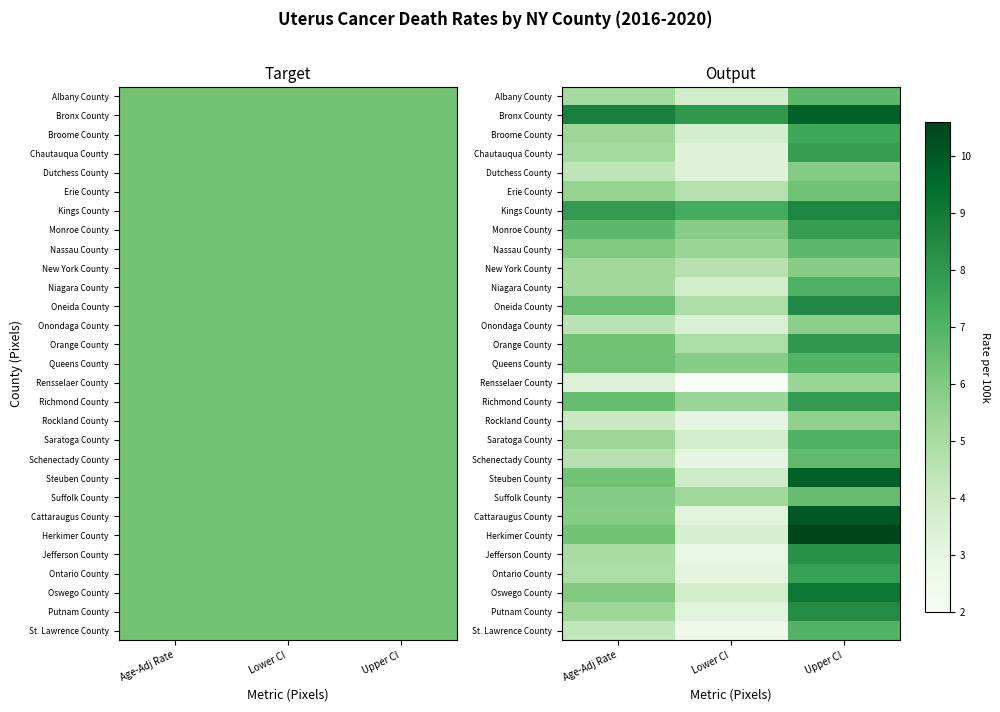

The value of Oswego County at Lower CI is 2.4. True or false?

False